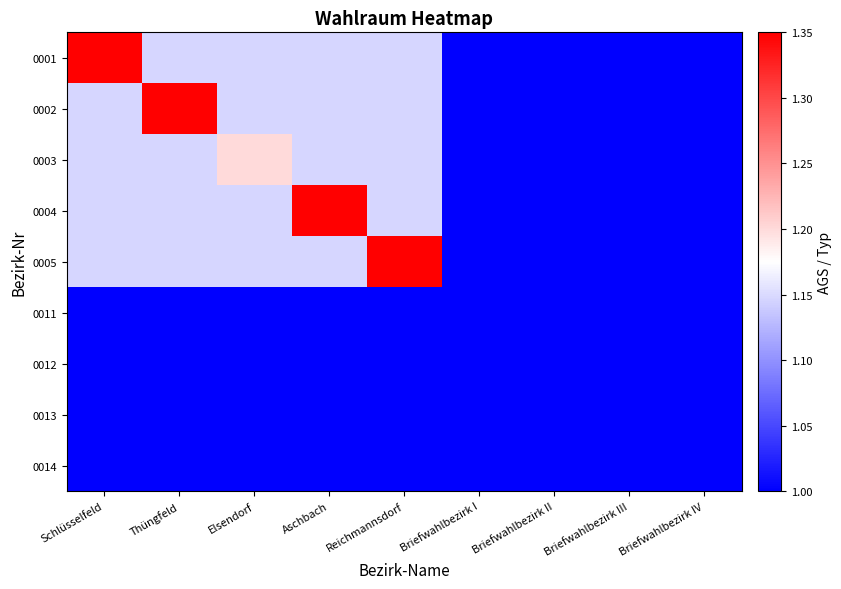

Which series has the widest spread of values?

0001